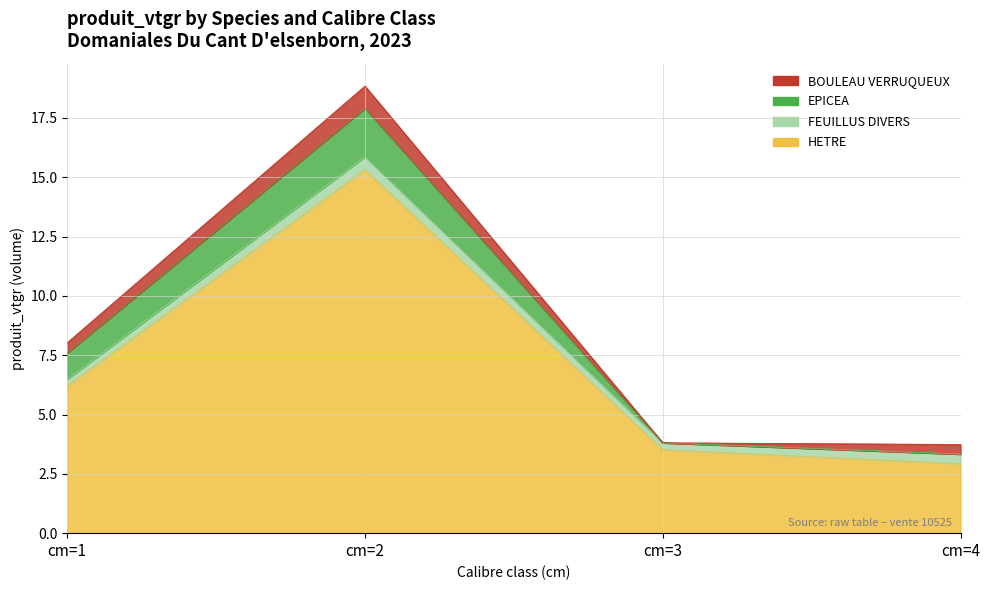

Reading left to right, list all the values displayed in this chart.

BOULEAU VERRUQUEUX: cm=1=0.4	cm=2=0.9	cm=3=0.0	cm=4=0.4
EPICEA: cm=1=1.1	cm=2=2.0	cm=3=0.0	cm=4=0.0
FEUILLUS DIVERS: cm=1=0.3	cm=2=0.5	cm=3=0.3	cm=4=0.4
HETRE: cm=1=6.2	cm=2=15.3	cm=3=3.5	cm=4=2.9